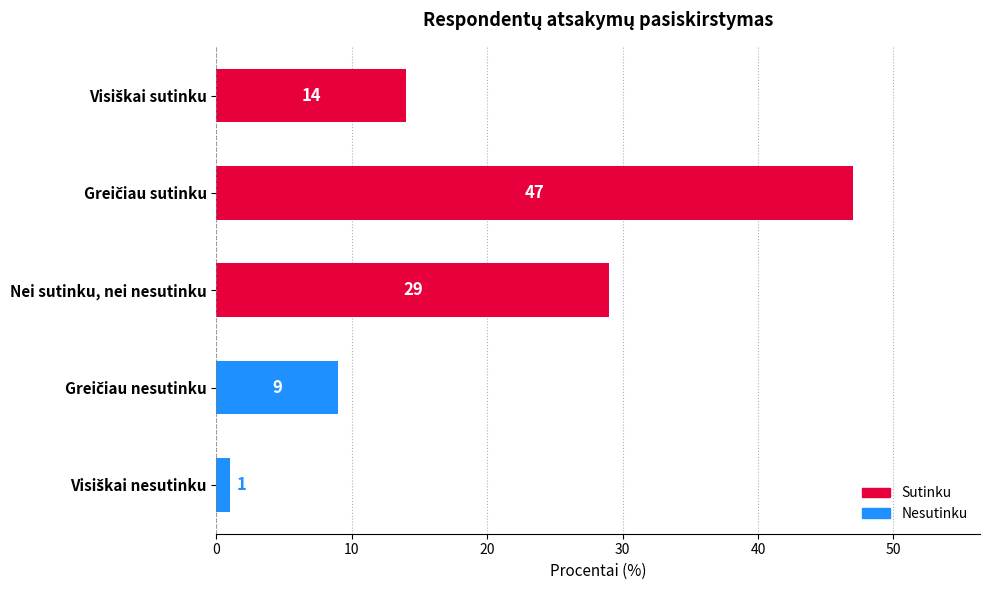

Reading bottom to top, extract all data points from this chart.

1	9	29	47	14